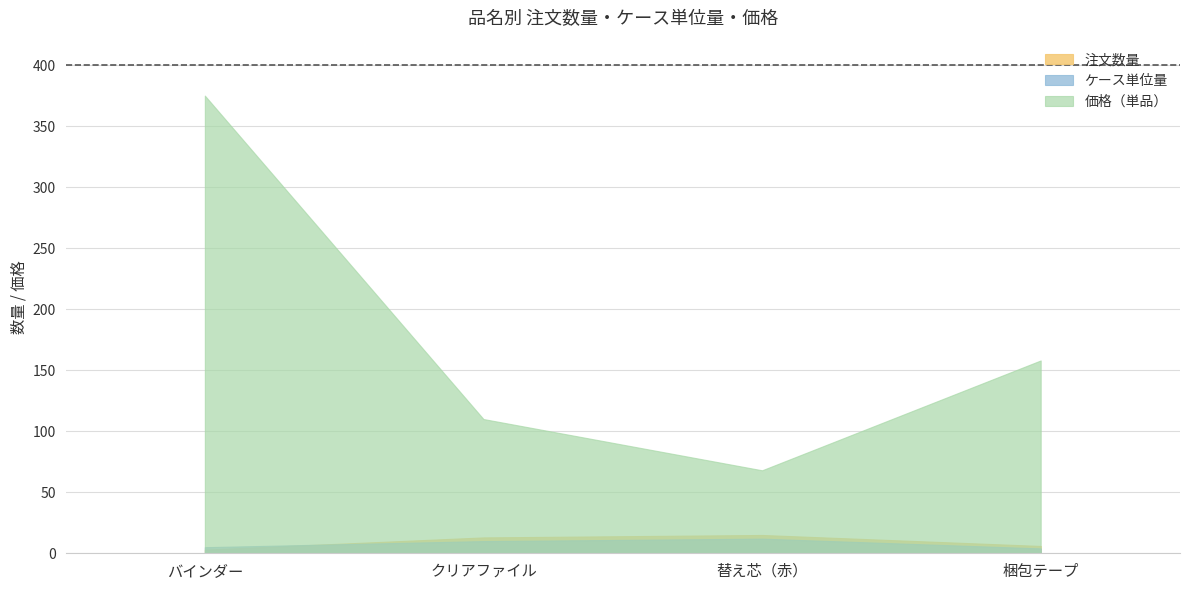

What are all the series names shown in the legend?

注文数量, ケース単位量, 価格（単品）